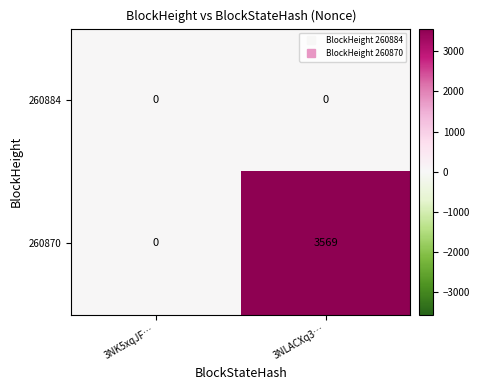

At which category does the chart reach its peak across all series?

3NLACXq3…